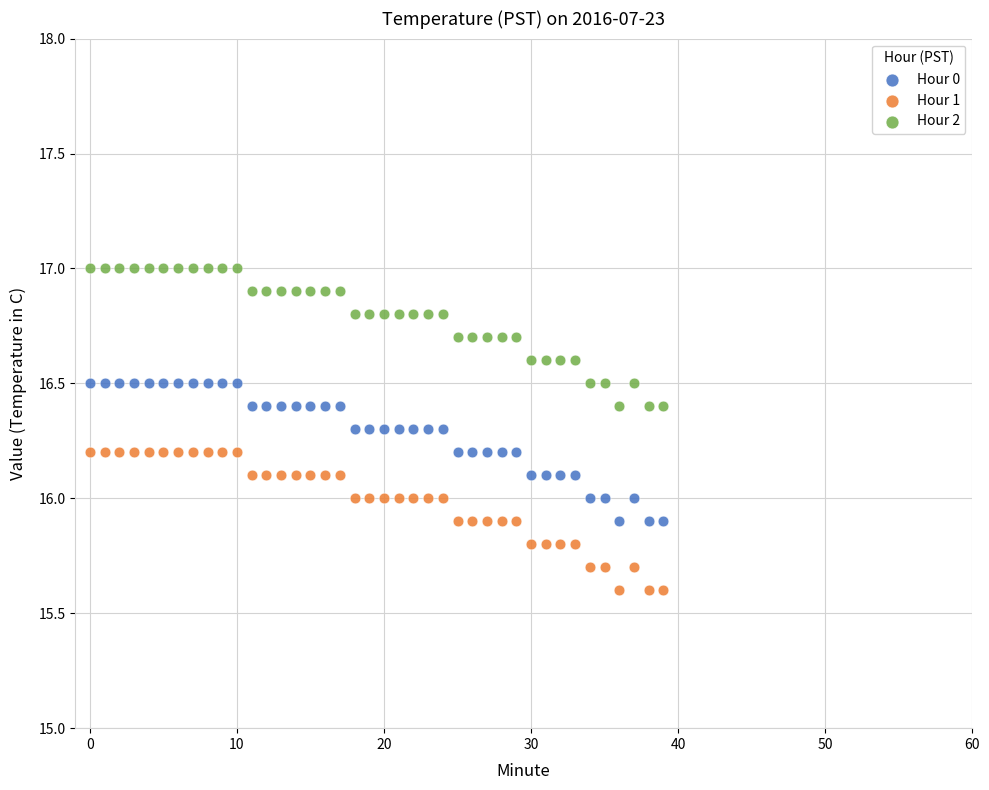

Which series reaches the minimum Y coordinate?

Hour 1